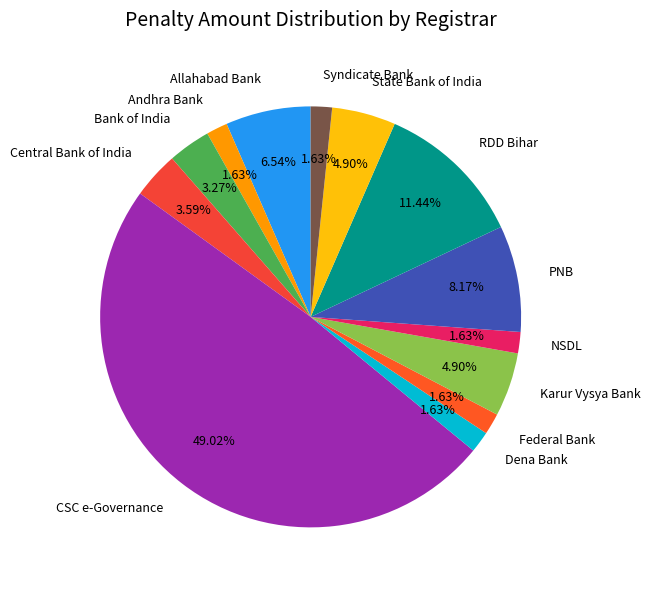

To the nearest percent, what is the difference between the largest and smallest slice percentages?

47%